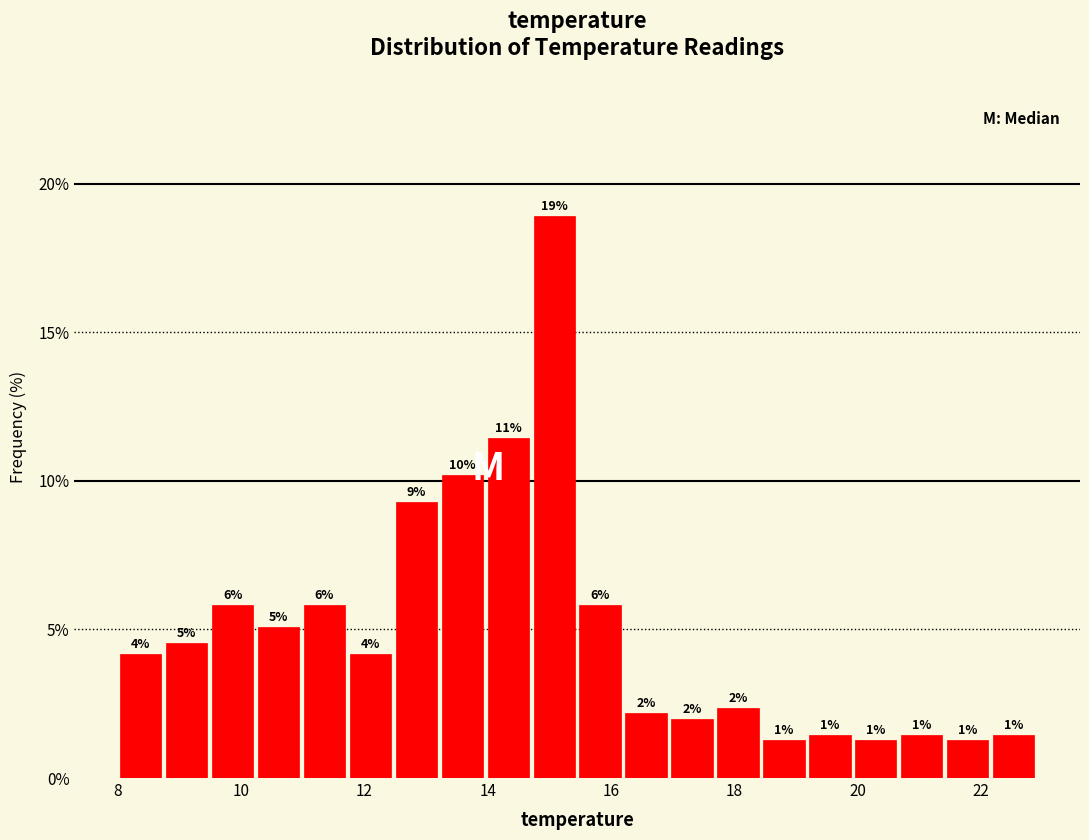

Read against the x-axis, roughly where is the centre of the tallest bar?

15.0